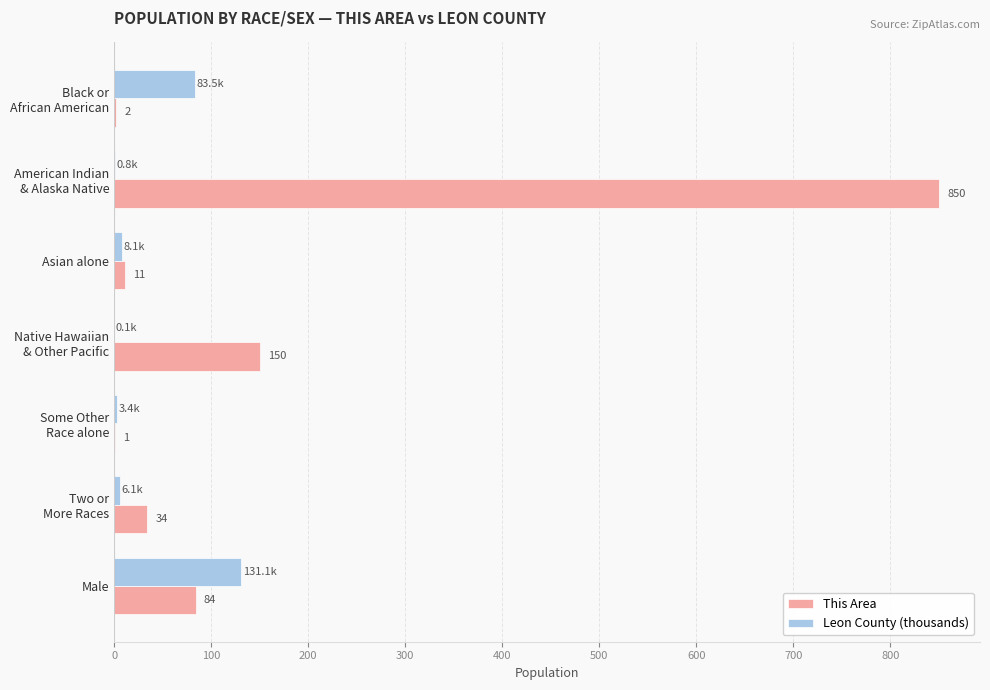

What is the maximum value shown in the chart?

850.0